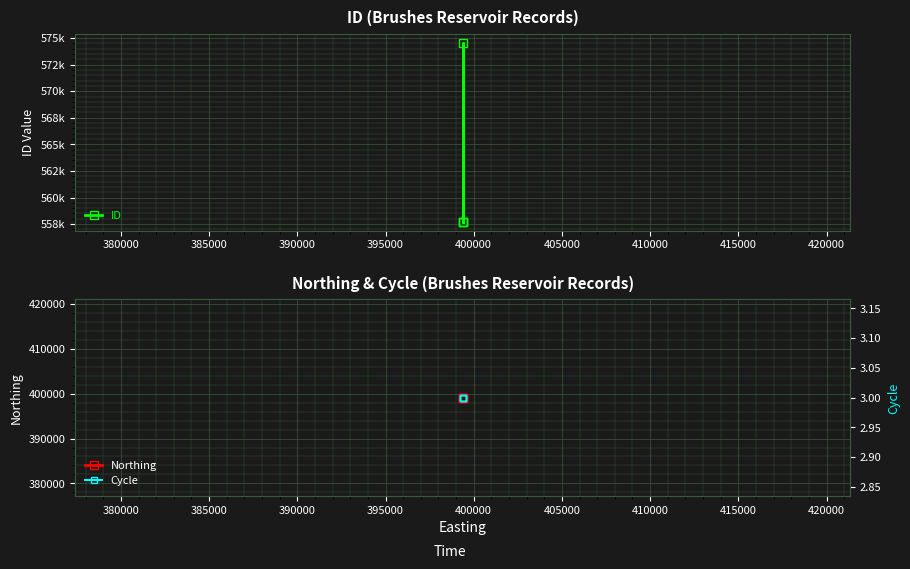

The ID series shows 132151 at 375000. True or false?

False